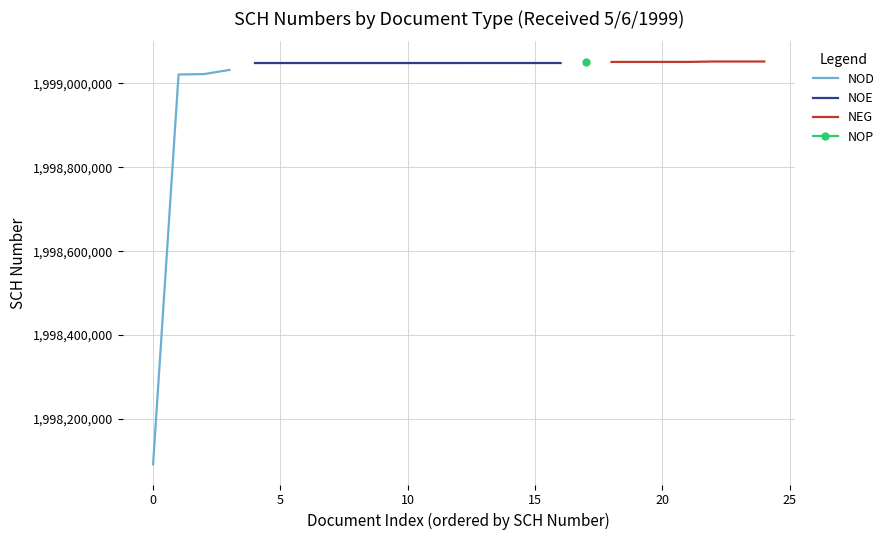

True or false: NEG and NOP cross at least once.

False